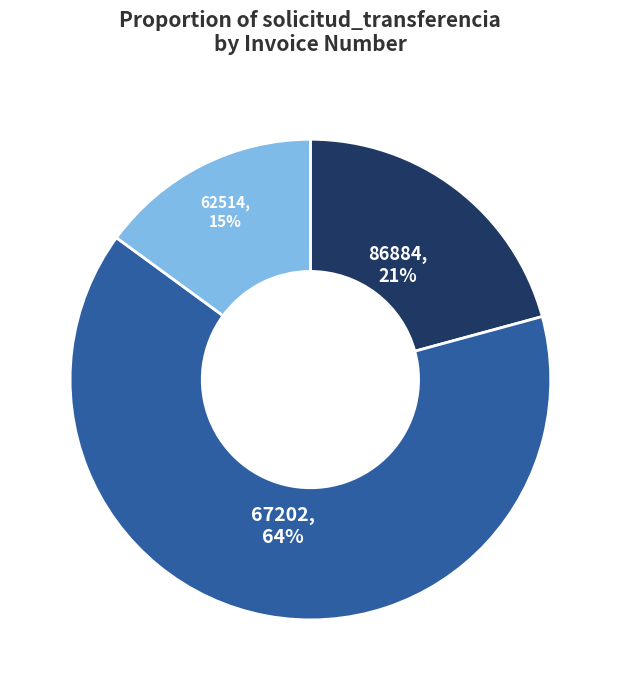

To the nearest percent, what is the difference between the largest and smallest slice percentages?

49%